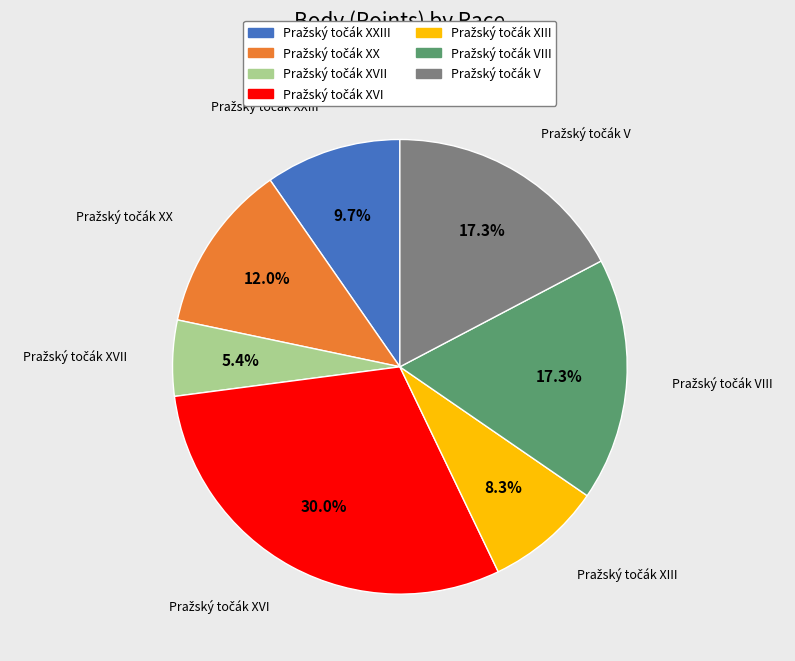

Does any single category account for the majority?

No